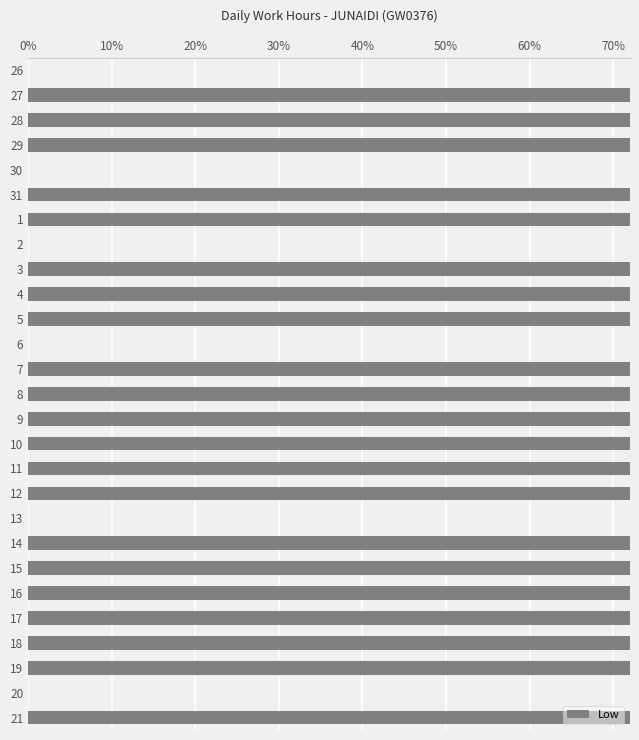

True or false: the data shows 0.9 at 1.

True